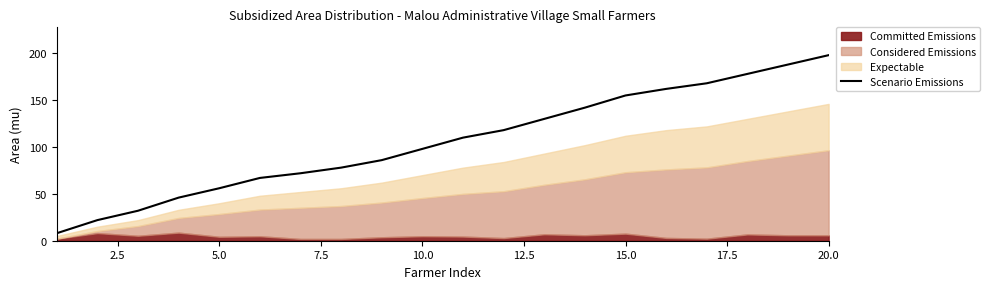

Which category has the highest value in the Scenario Emissions series?

20.0